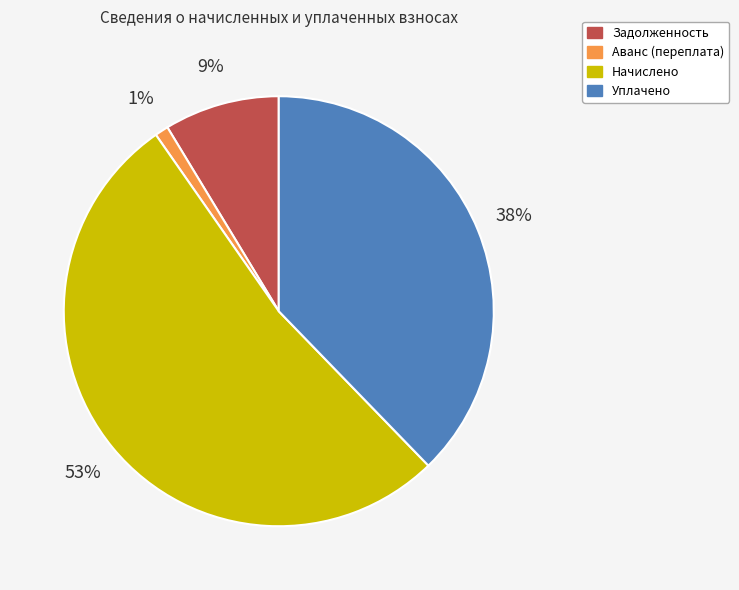

Is there a majority slice in this chart?

Yes